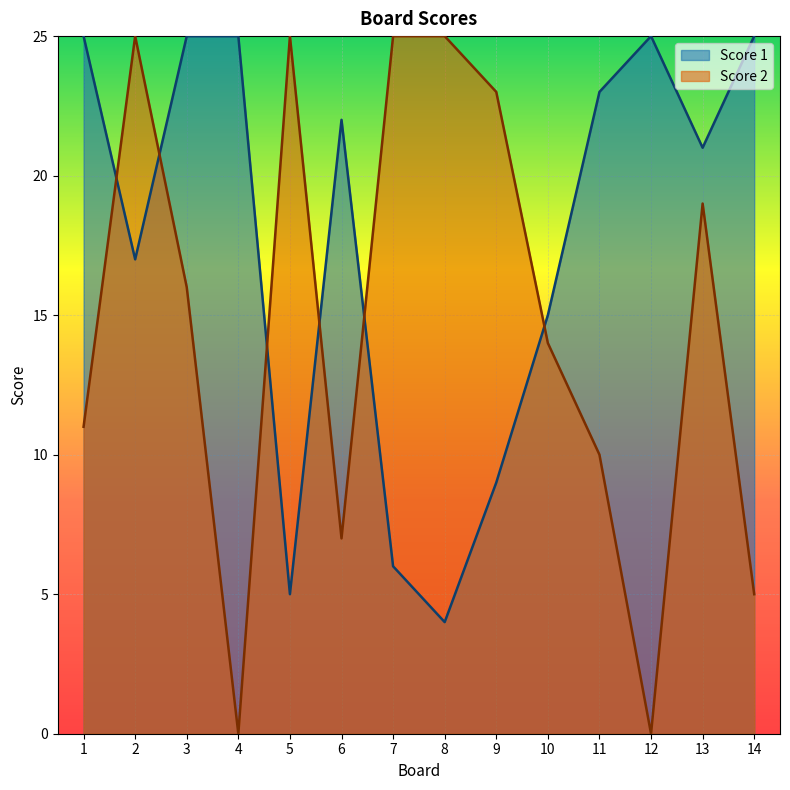

What is the spread (max minus min) of values at 3?

9